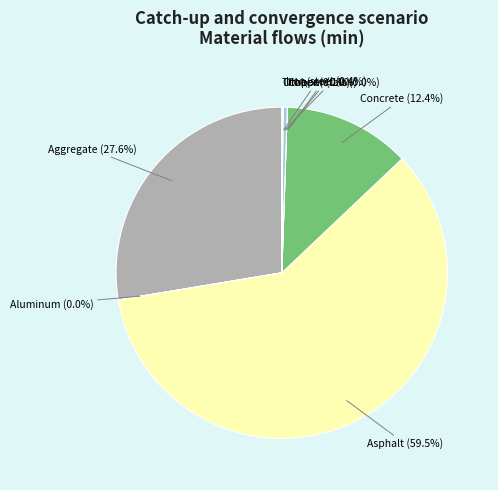

Is Aggregate the majority of the pie?

No